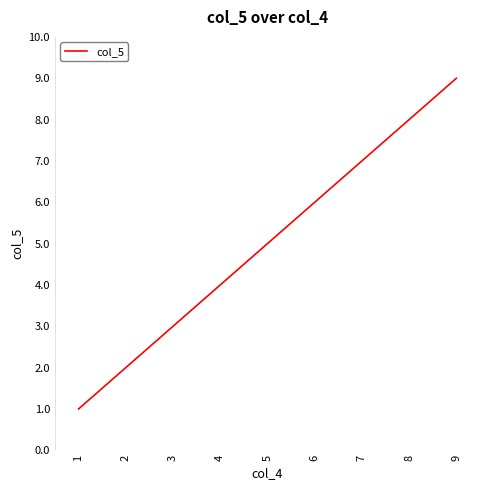

What is the ratio of the value at 6 to the value at 3?

2.0